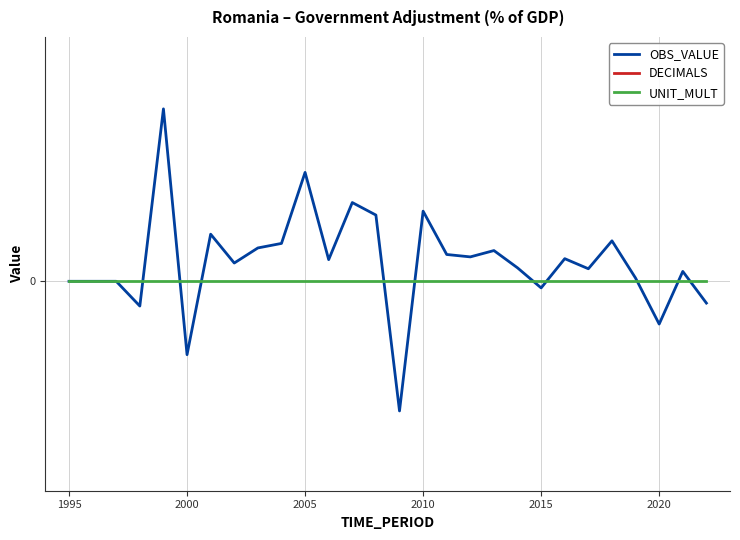

How many interior local peaks does the OBS_VALUE series have?

9